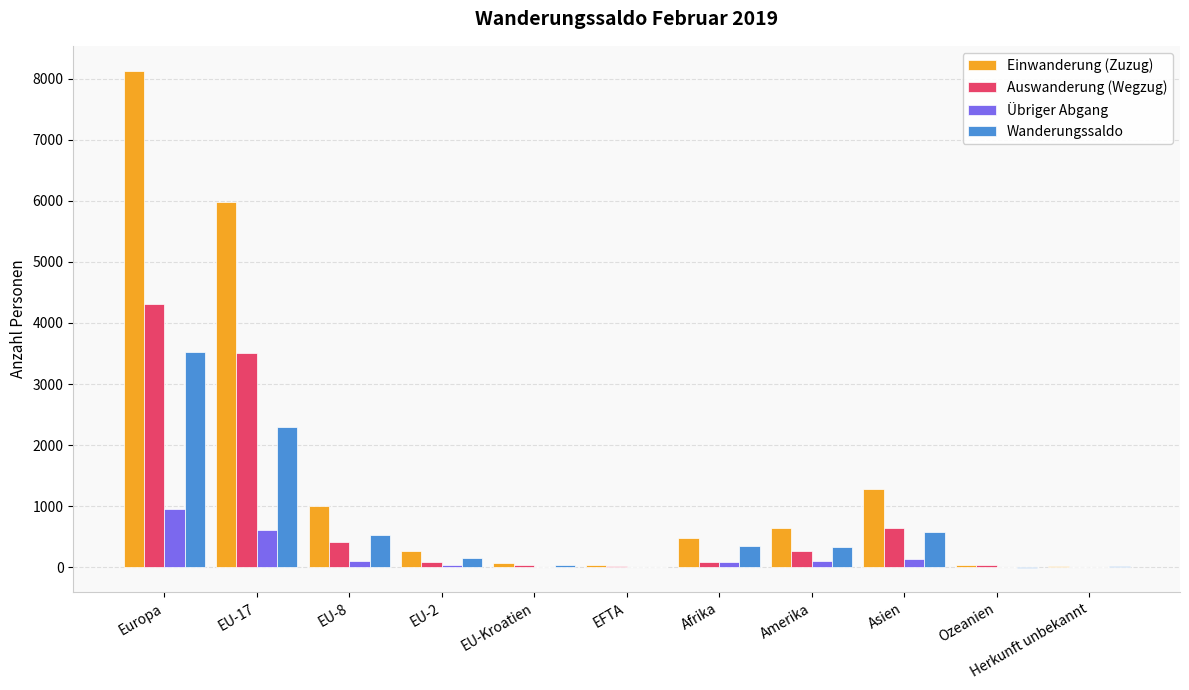

Which series changed the most between Europa and EFTA?

Einwanderung (Zuzug)